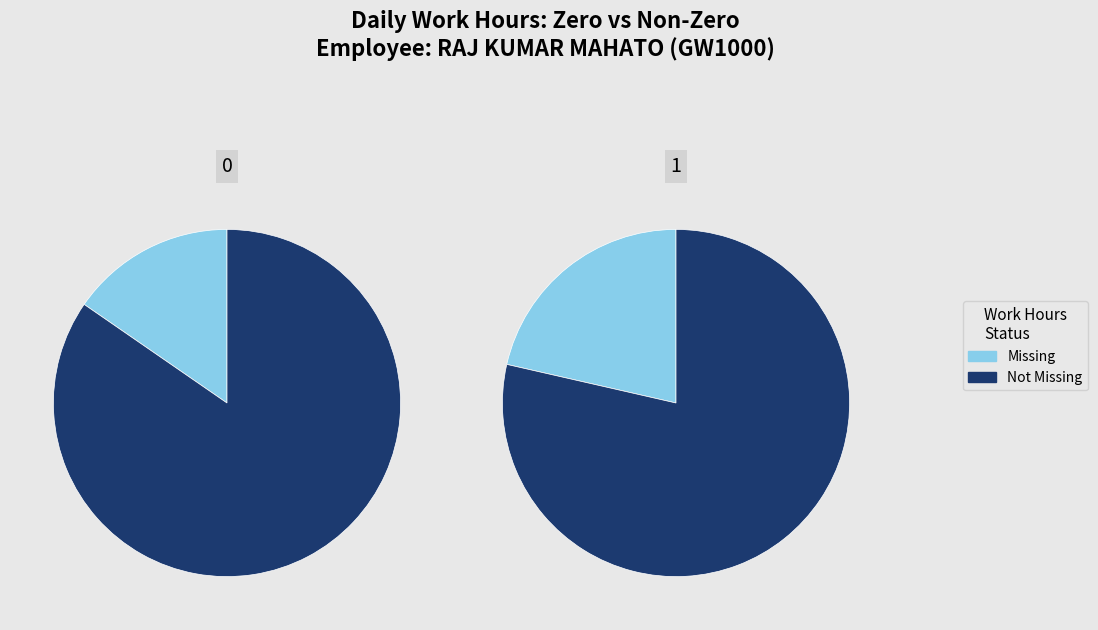

Combined, do 0 and 12 account for over 50%?

No